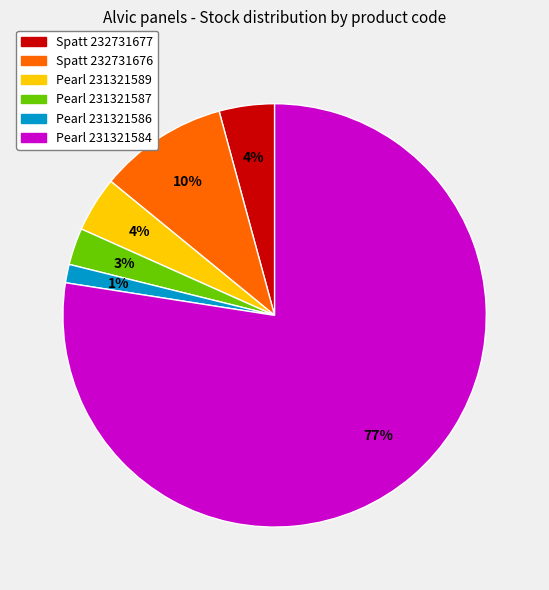

Is there any slice that represents more than half of the pie?

Yes